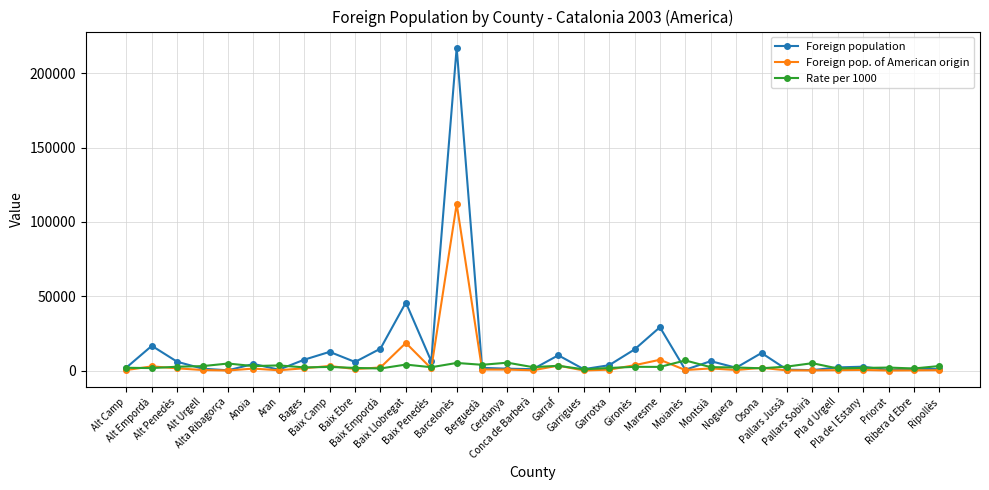

What is the highest value of the Foreign population series?

217267